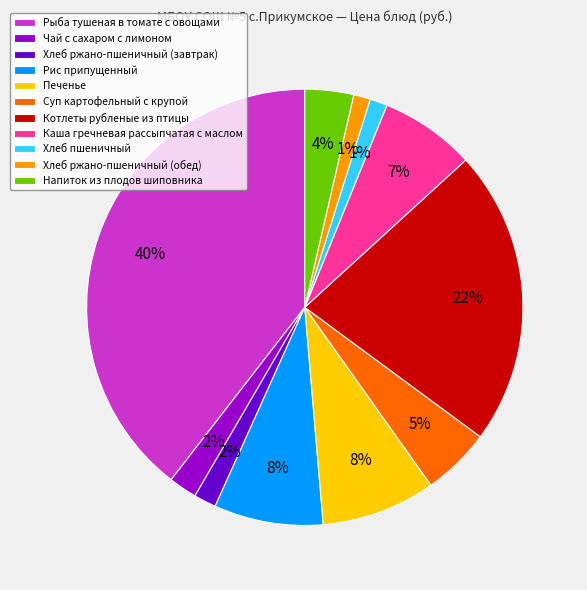

To the nearest percent, what is the difference between the Котлеты рубленые из птицы and Хлеб ржано-пшеничный (завтрак) slice percentages?

20%